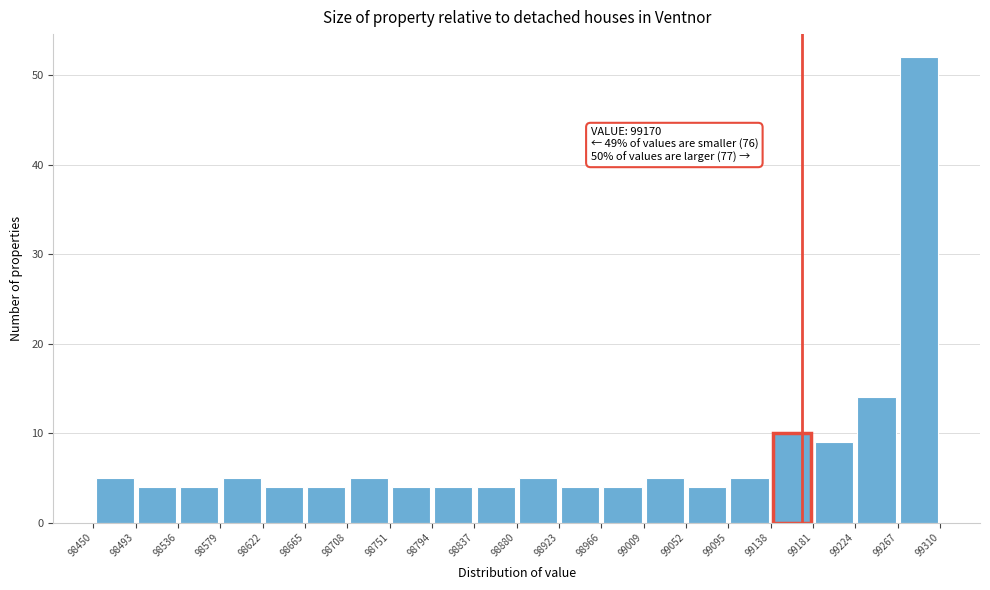

Over which range of the x-axis is the bar tallest?

99267 to 99310